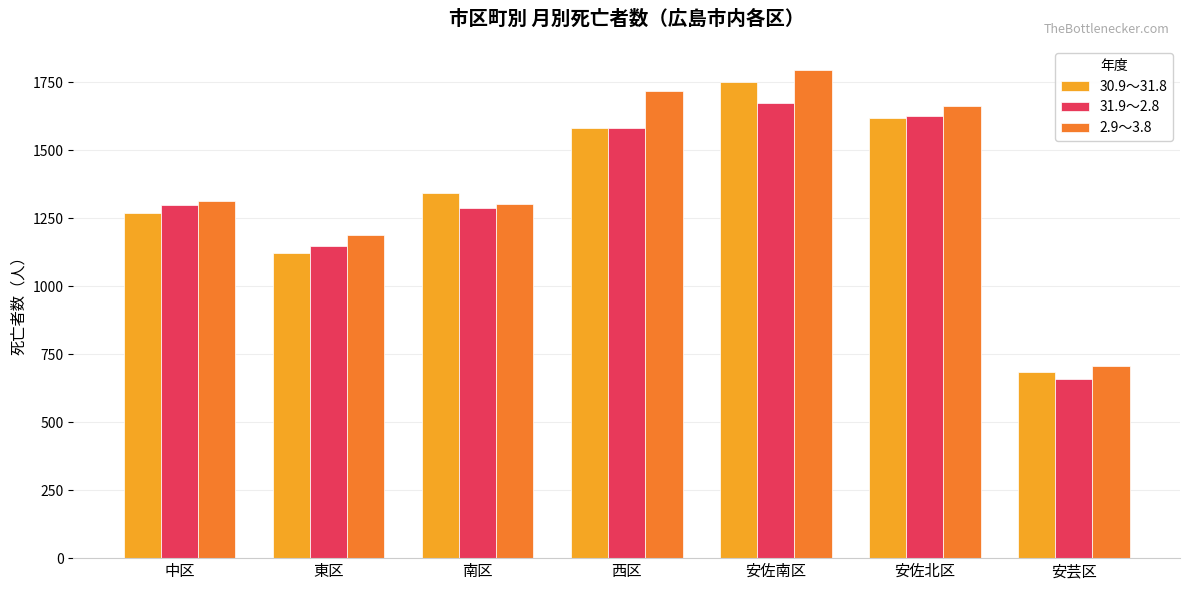

What is the sum of all 31.9～2.8 values?

9278